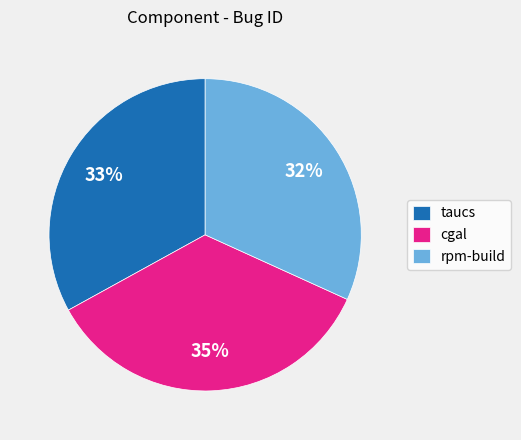

Is there a majority slice in this chart?

No